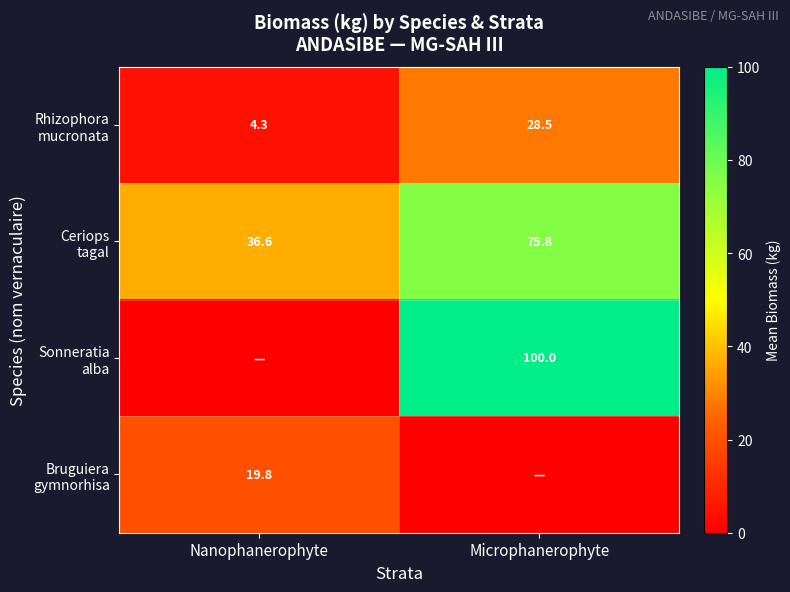

Count the number of data series in this chart.

4